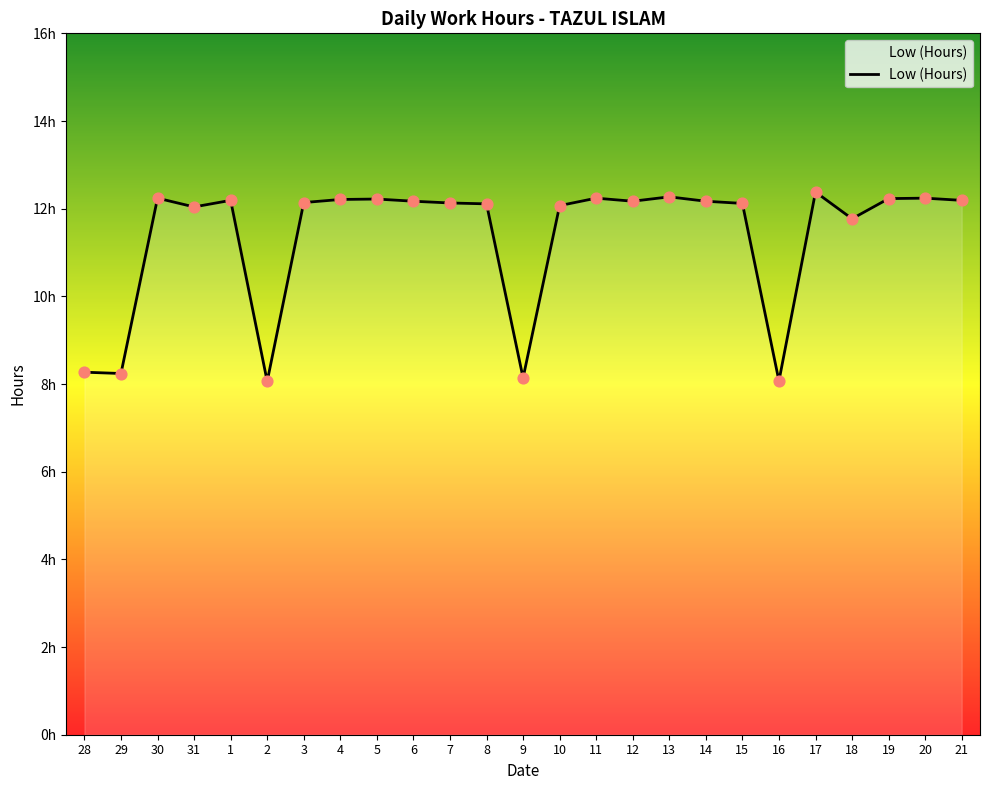

Does the chart have visible grid lines?

No